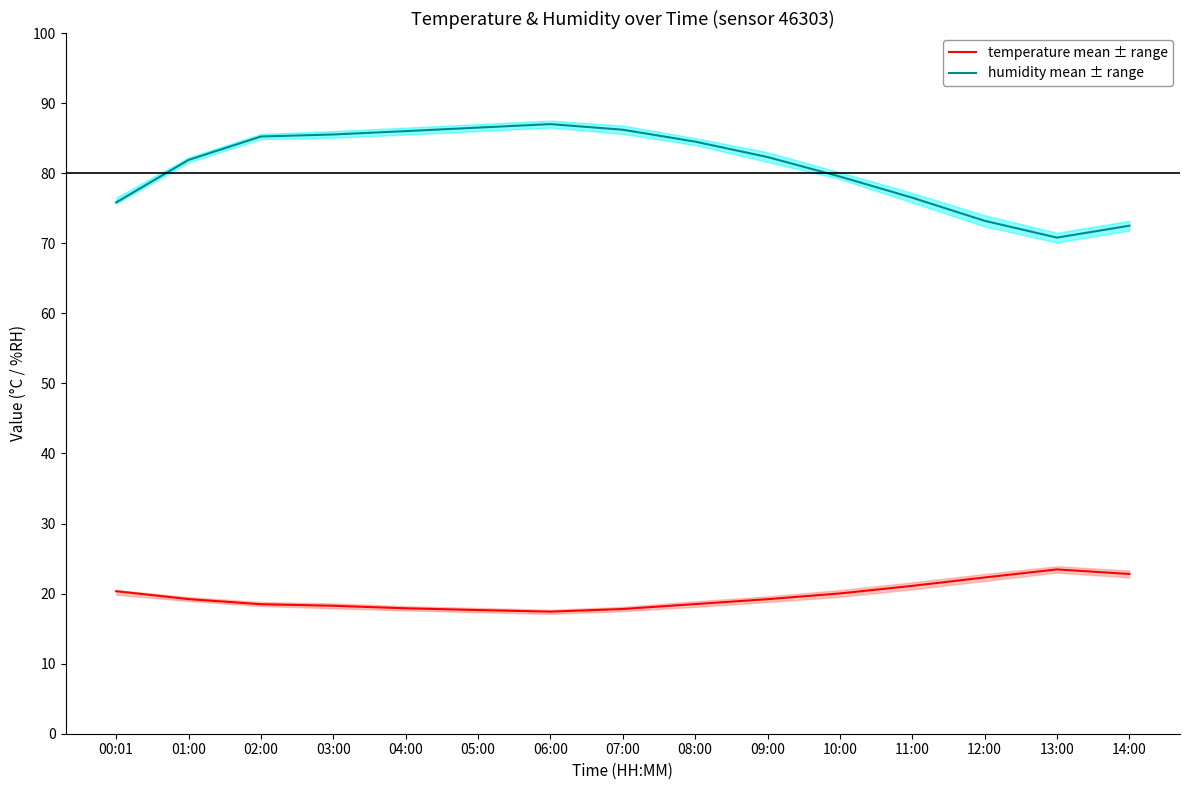

How many lines are shown in the chart?

2